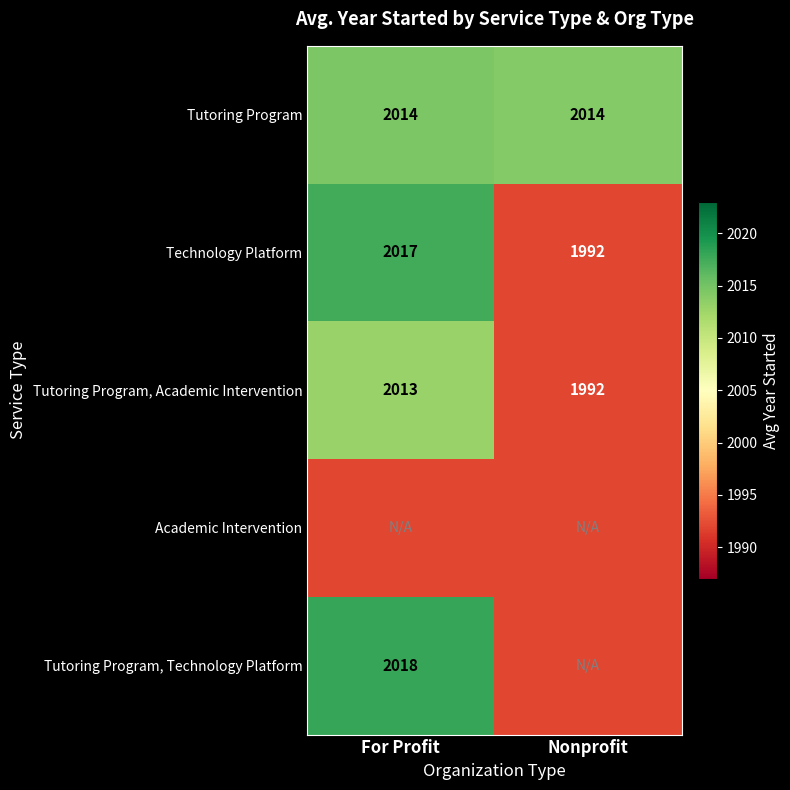

What is the difference between the Technology Platform values at For Profit and Nonprofit?

25